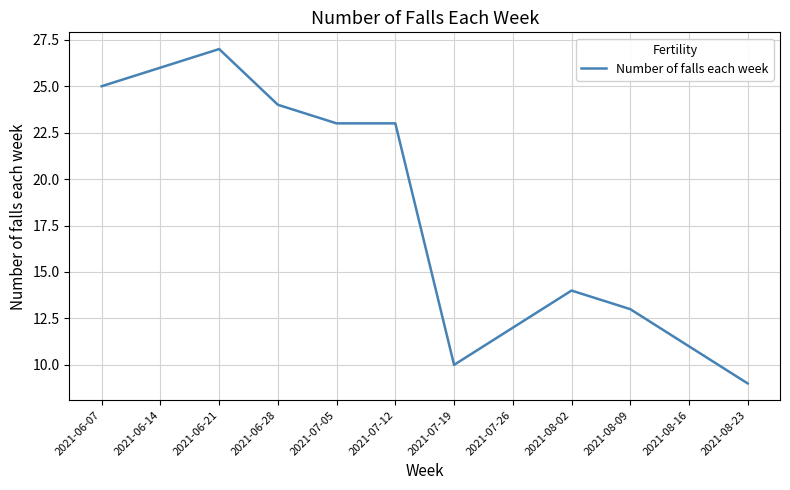

Reading right to left, transcribe all the data shown in this chart.

2021-08-23=9	2021-08-16=11	2021-08-09=13	2021-08-02=14	2021-07-26=12	2021-07-19=10	2021-07-12=23	2021-07-05=23	2021-06-28=24	2021-06-21=27	2021-06-14=26	2021-06-07=25